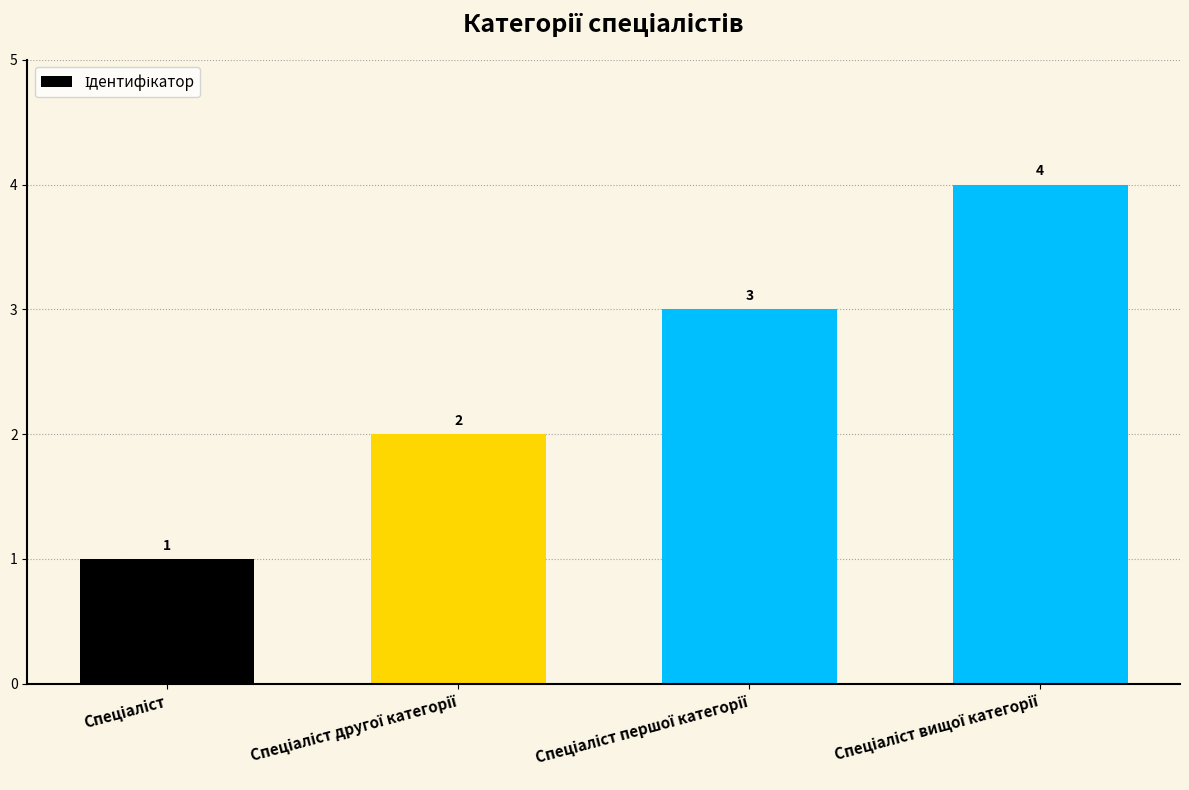

What is the maximum value shown in the chart?

4